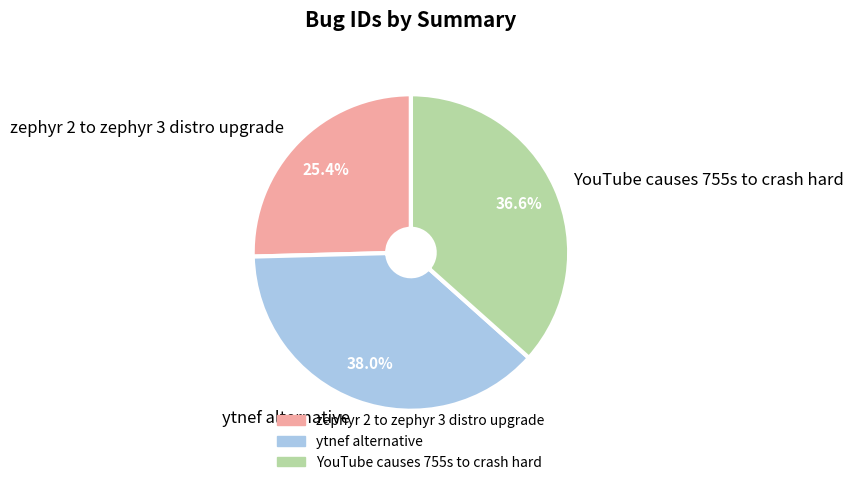

To the nearest percent, what percentage of the pie is YouTube causes 755s to crash hard?

37%